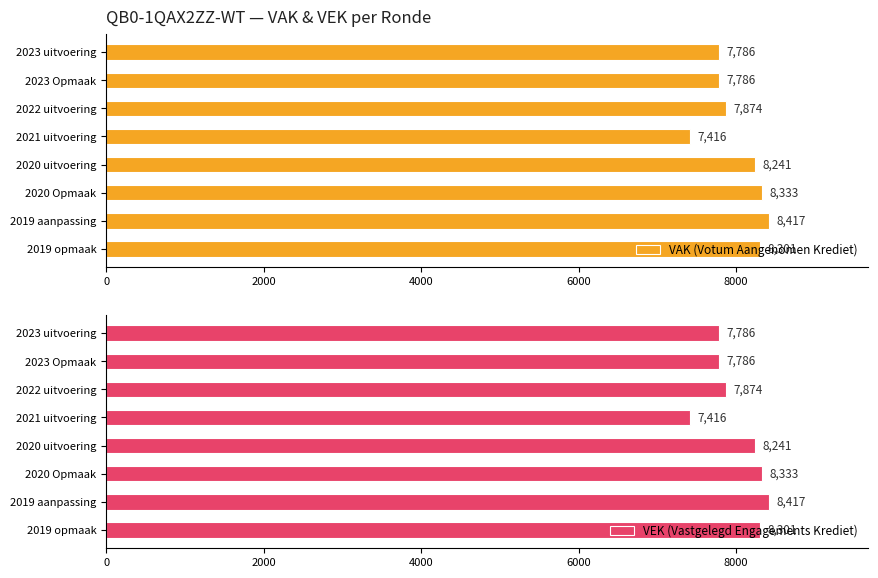

What is the lowest value of the VEK (Vastgelegd Engagements Krediet) series?

7416